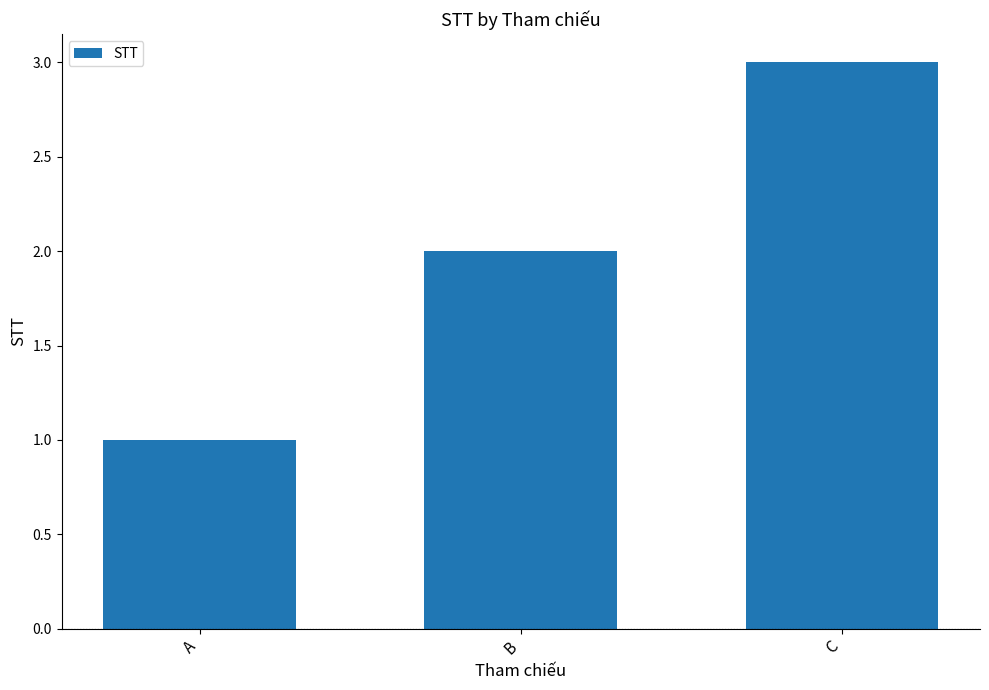

Count the values in the range 1 to 3.

3